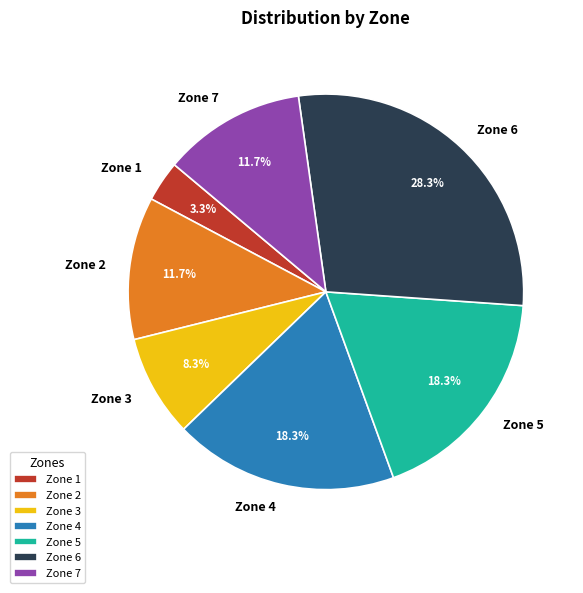

The Zone 2 slice represents 25% of the pie. True or false?

False